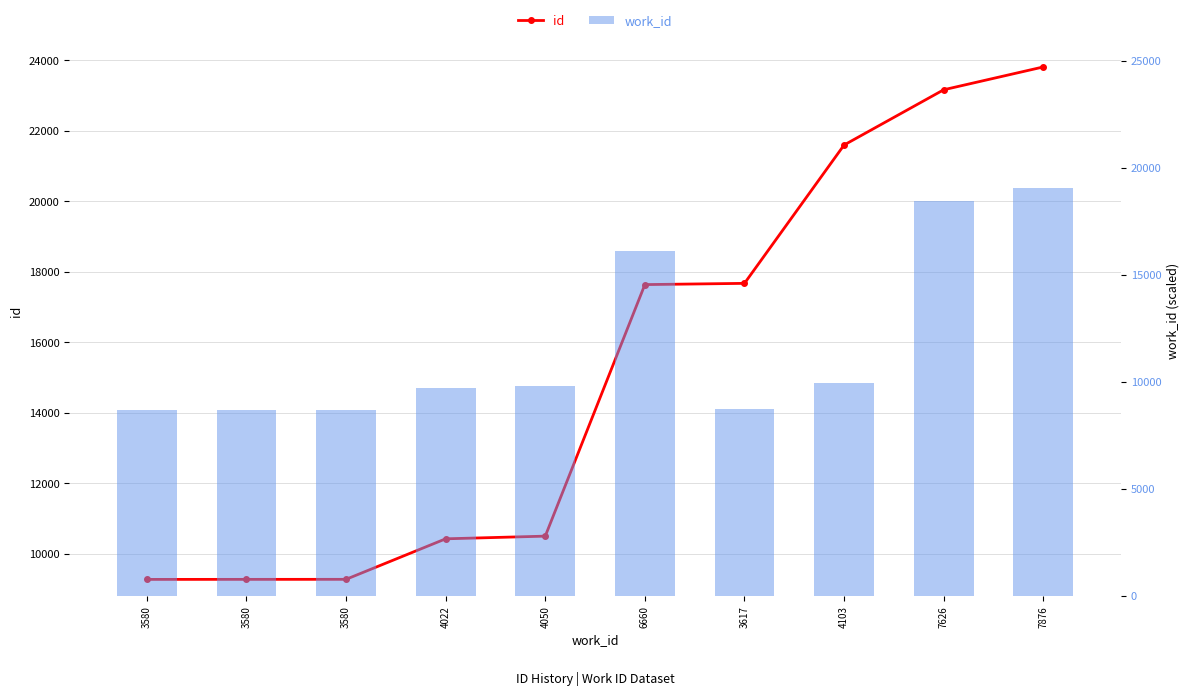

At which label is id closest to 16538?

6660